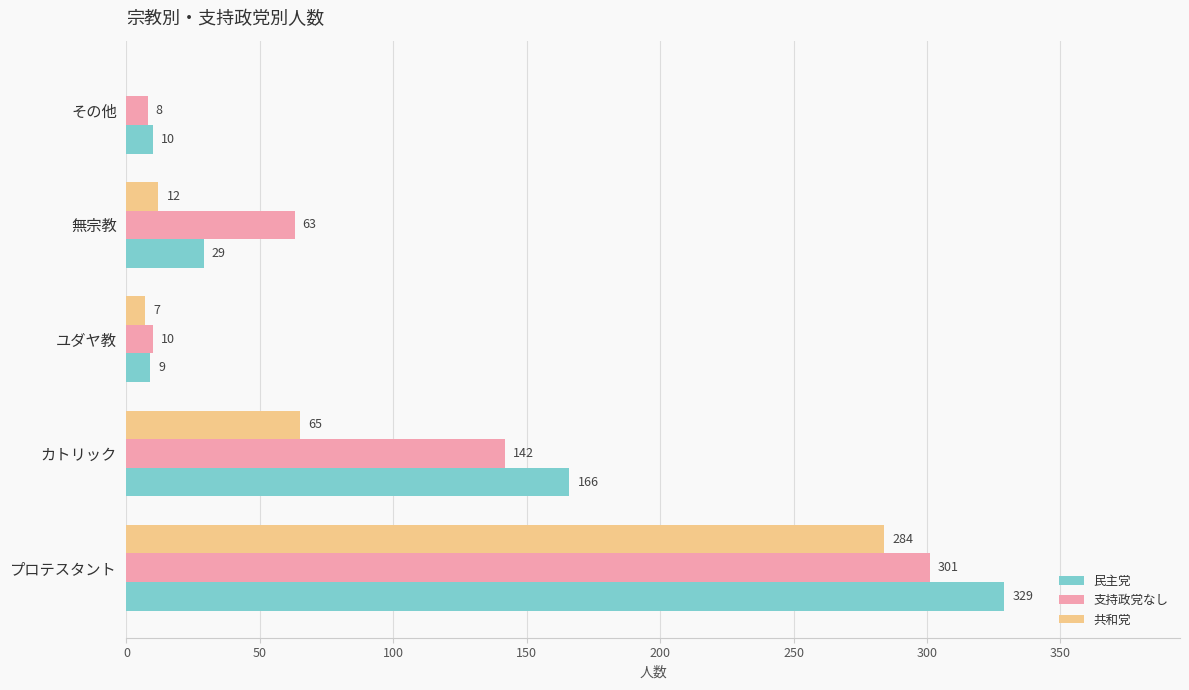

The value of 民主党 at ユダヤ教 is 9. True or false?

True